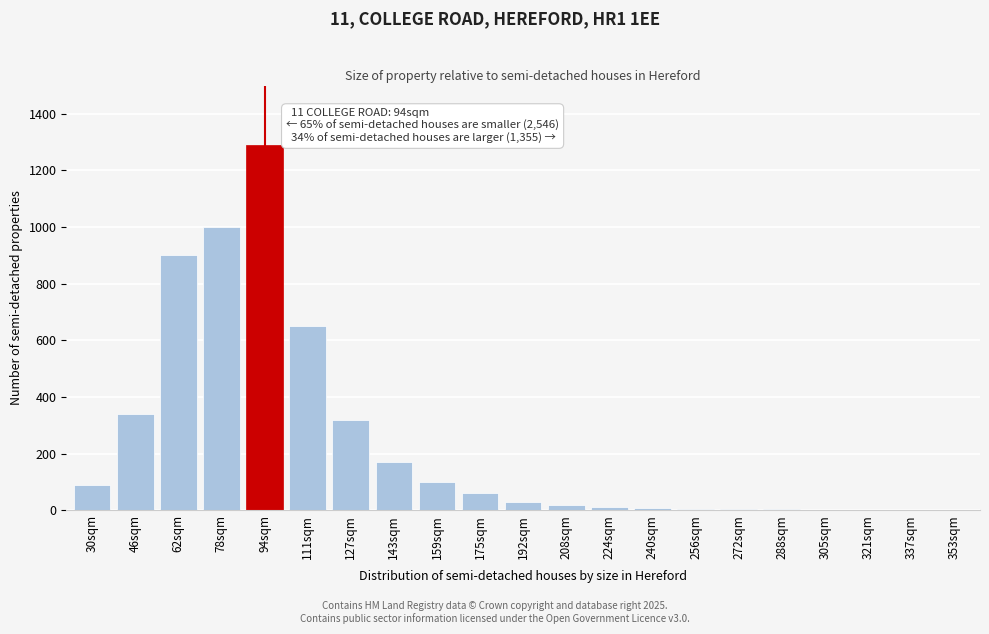

True or false: the data shows 261 at 143sqm.

False